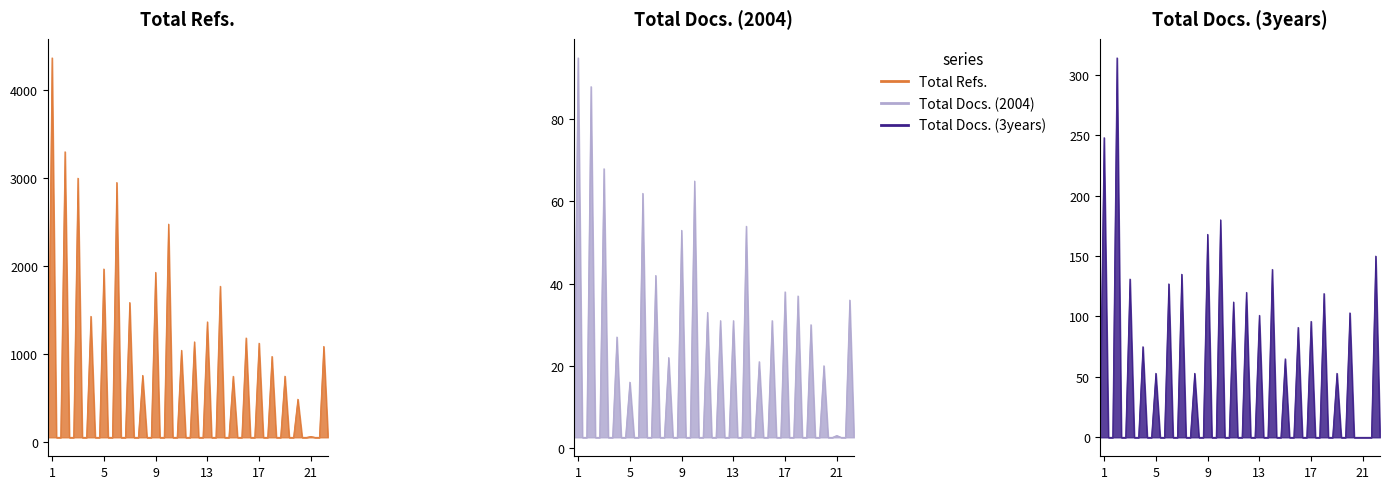

Read the Total Docs. (2004) value at 8, to the nearest 5.

20